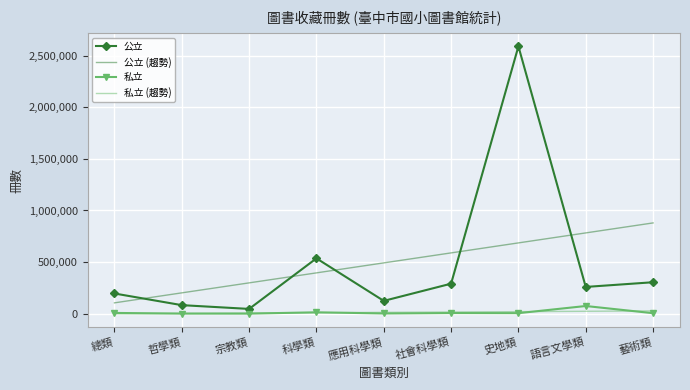

What is the difference between the maximum and minimum values in the 私立 series?

73697.0